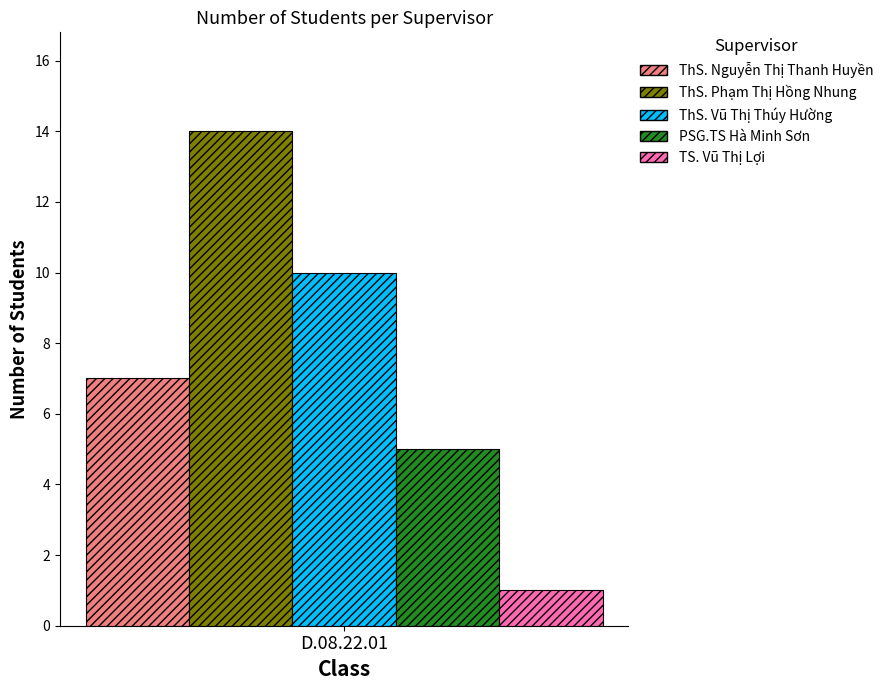

Reading right to left, extract all data points from this chart.

ThS. Nguyễn Thị Thanh Huyền: 7
ThS. Phạm Thị Hồng Nhung: 14
ThS. Vũ Thị Thúy Hường: 10
PSG.TS Hà Minh Sơn: 5
TS. Vũ Thị Lợi: 1